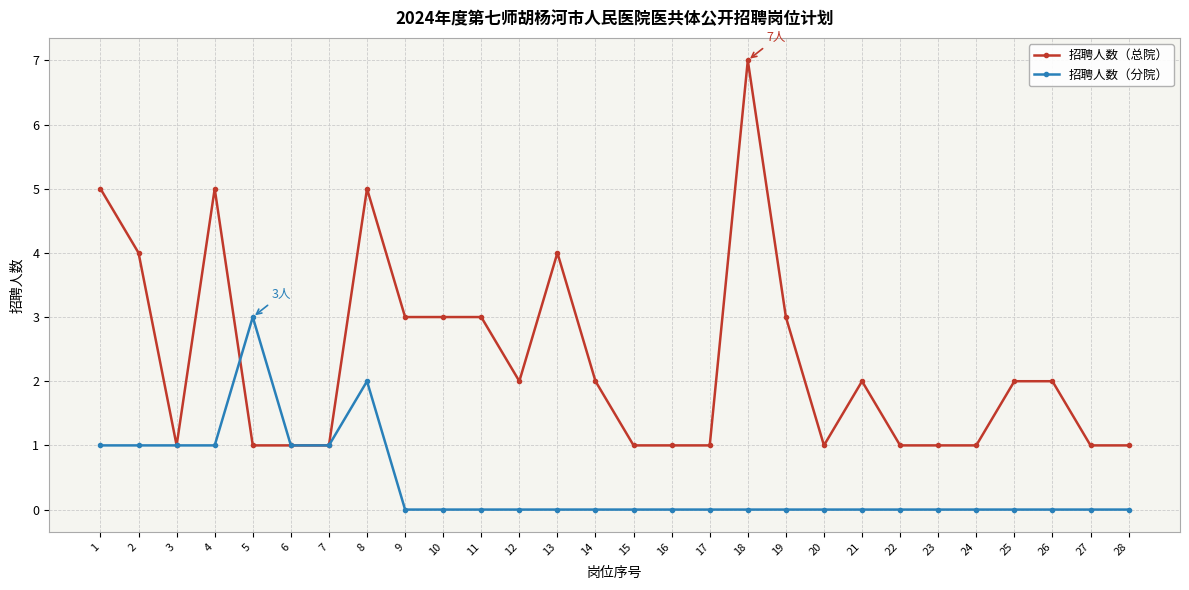

True or false: 招聘人数（总院） and 招聘人数（分院） cross at least once.

True